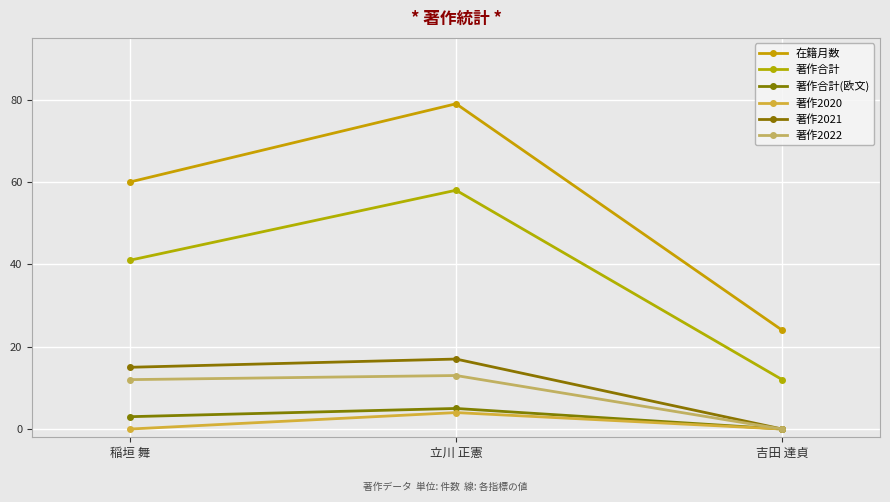

Which label corresponds to the largest value in the chart?

立川 正憲